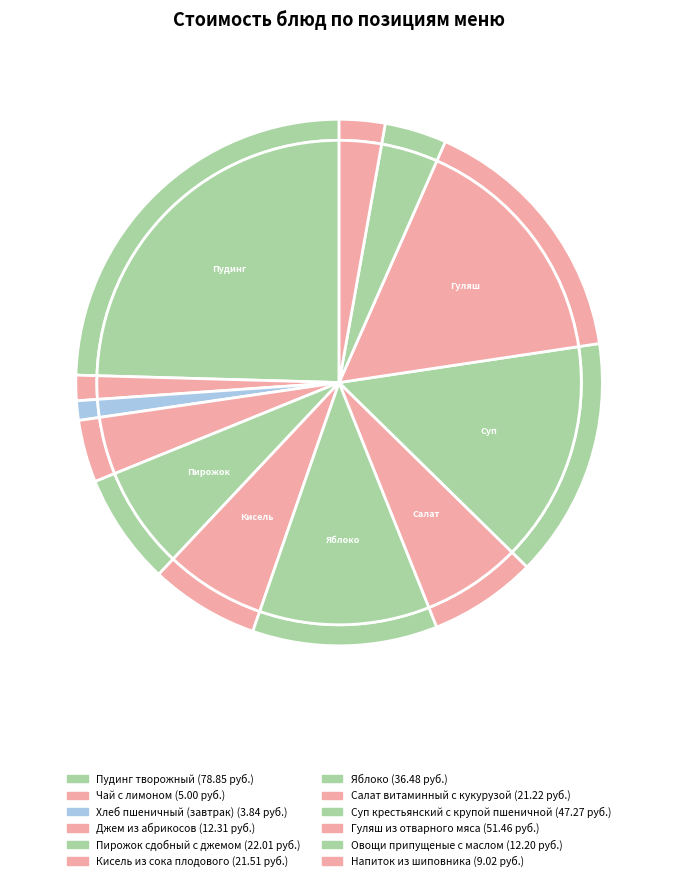

What portion of the pie excludes Кисель из сока плодового?

93.3%